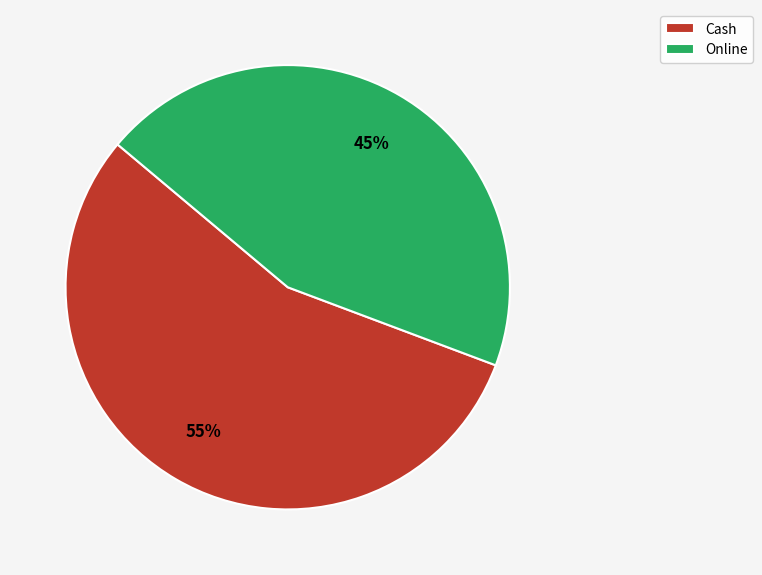

Is there a majority slice in this chart?

Yes